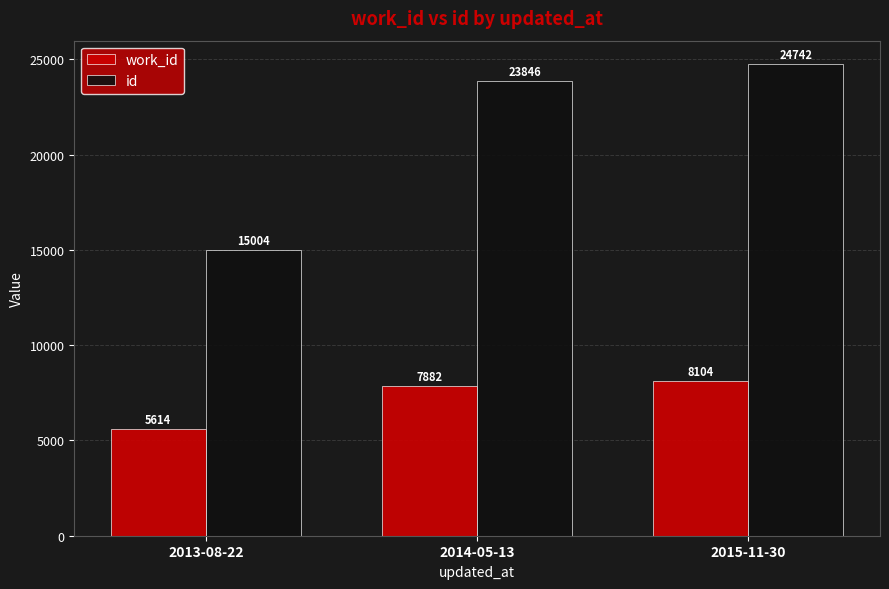

Rank the series by their maximum value, from lowest to highest.

work_id, id